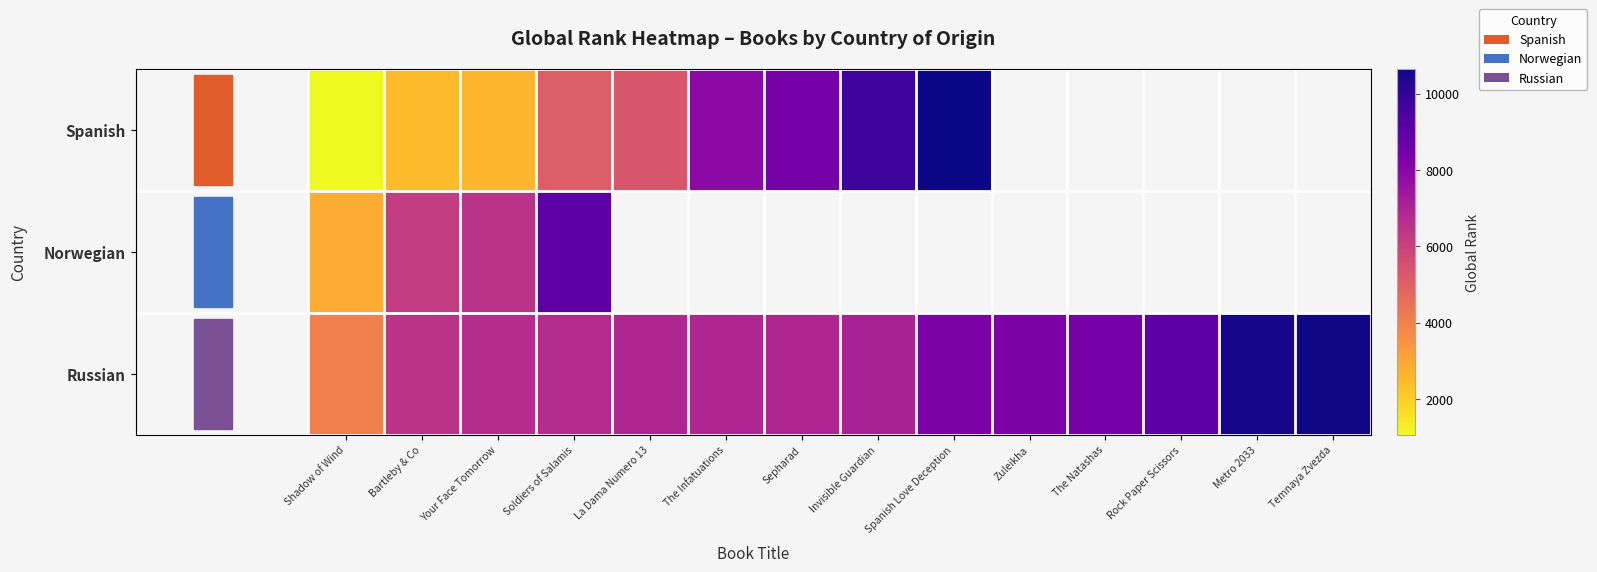

What is the smallest value displayed?

1062.0